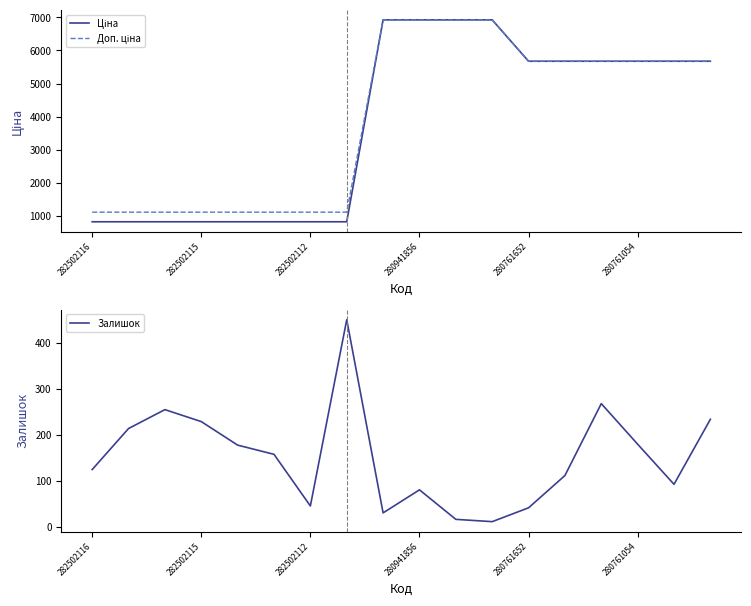

The value of Залишок at 282502116 is 125. True or false?

True